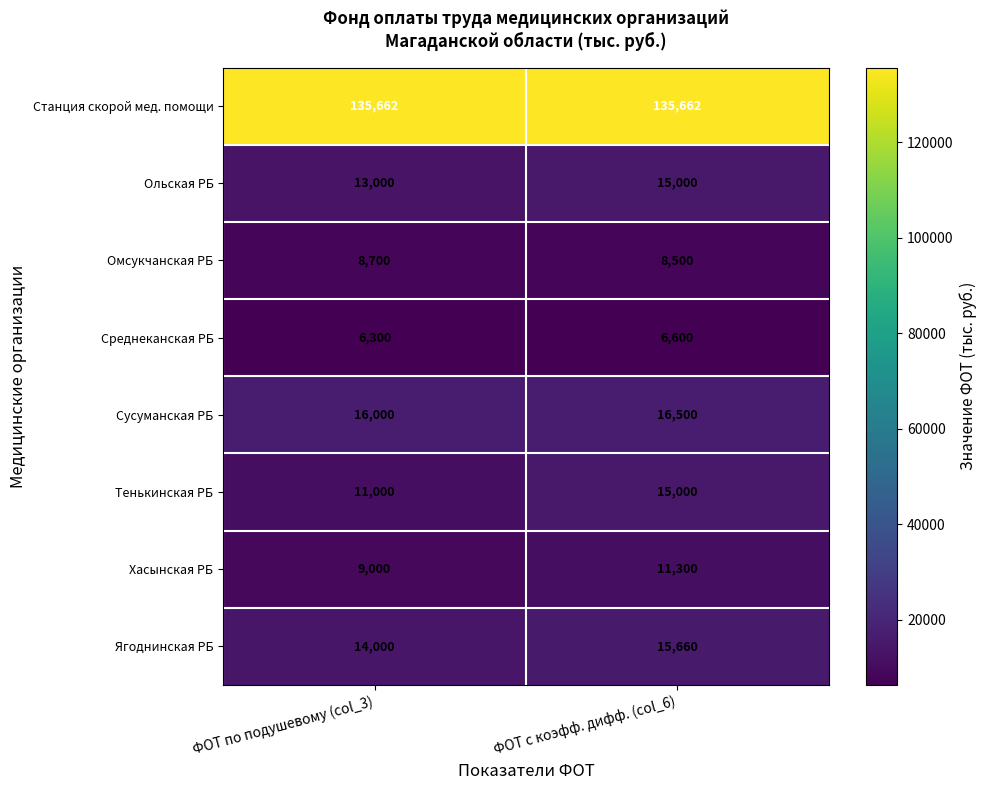

Which series has the largest range (max minus min)?

Тенькинская РБ